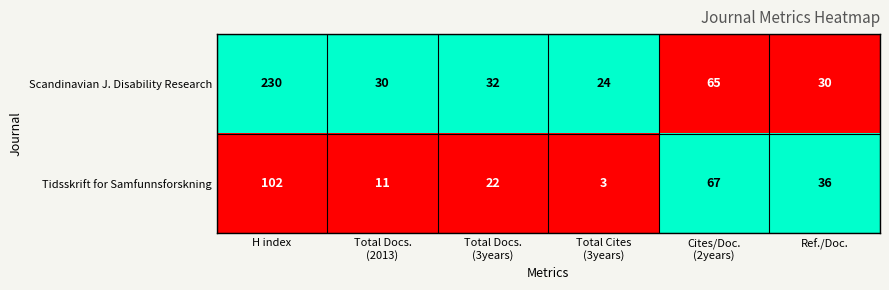

How many categories are shown in the chart?

6